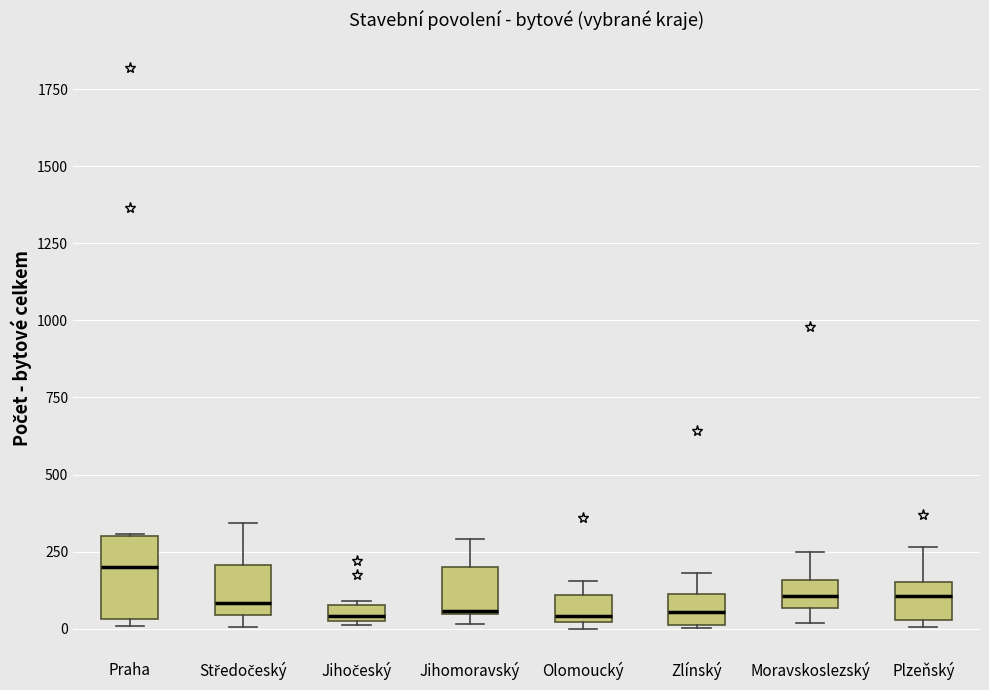

Where does the median line of the box for Zlínský sit on the y-axis? The values are not printed on the chart, so give them approximately, as read against the axis.

50